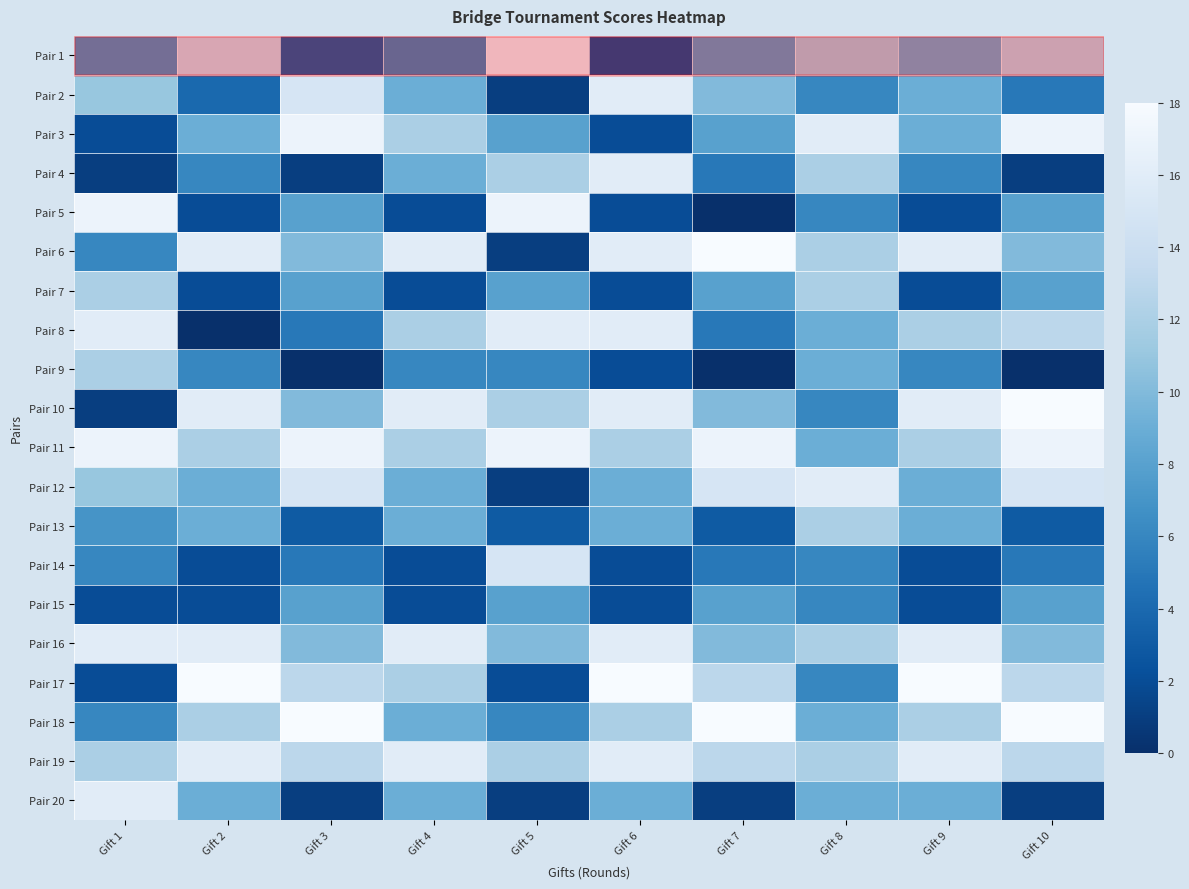

At how many categories does at least one series exceed 9?

10